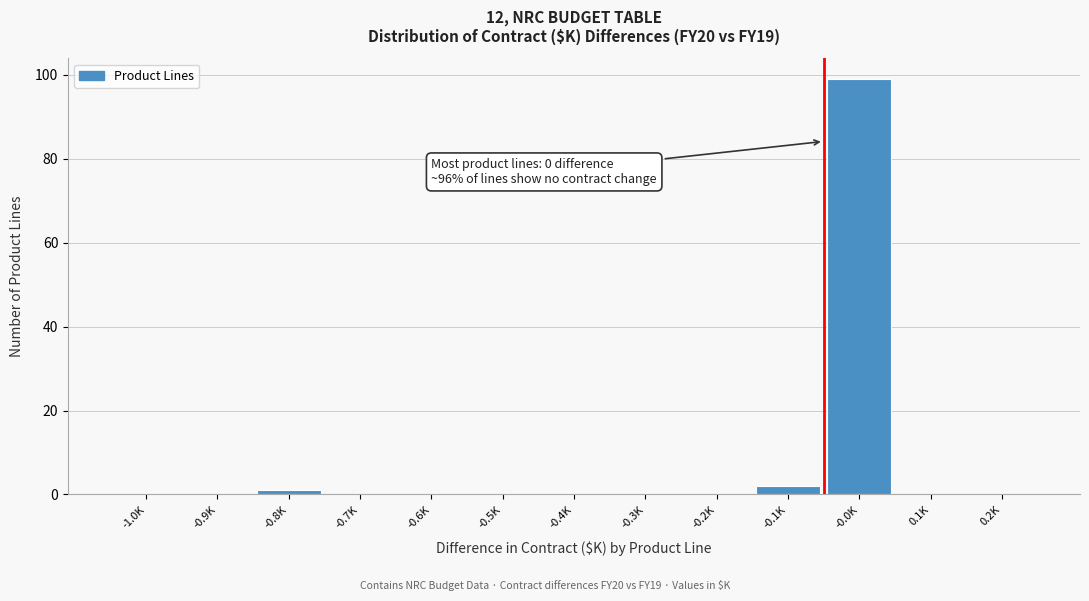

Reading left to right, transcribe all the data shown in this chart.

-1.0K=0	-0.9K=0	-0.8K=1	-0.7K=0	-0.6K=0	-0.5K=0	-0.4K=0	-0.3K=0	-0.2K=0	-0.1K=2	-0.0K=99	0.1K=0	0.2K=0